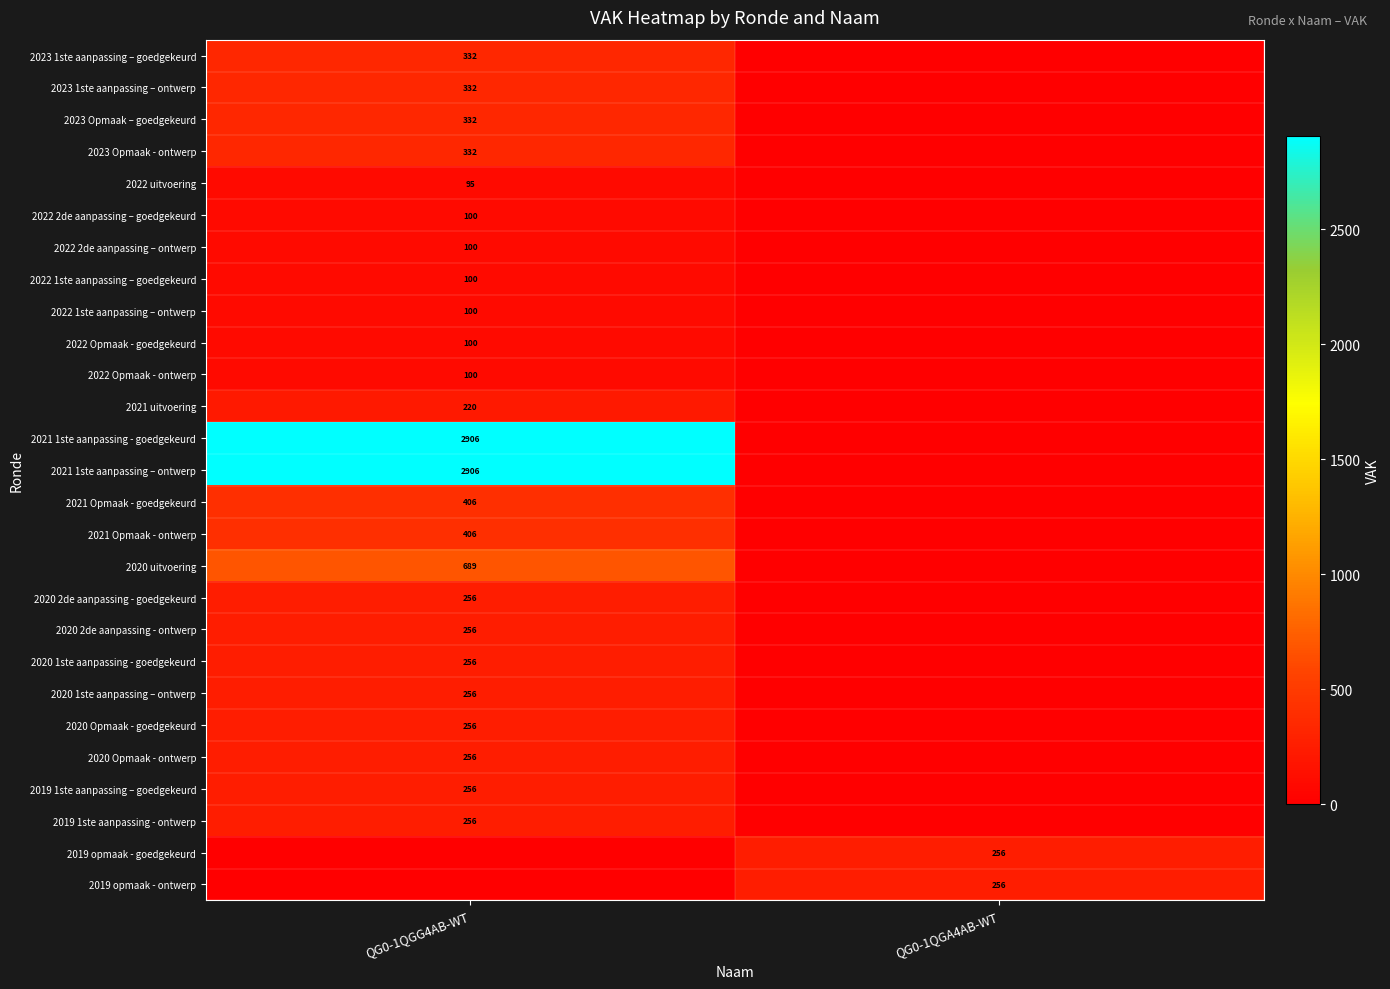

Is it true that 2019 opmaak - goedgekeurd equals 415 at QG0-1QGA4AB-WT?

False